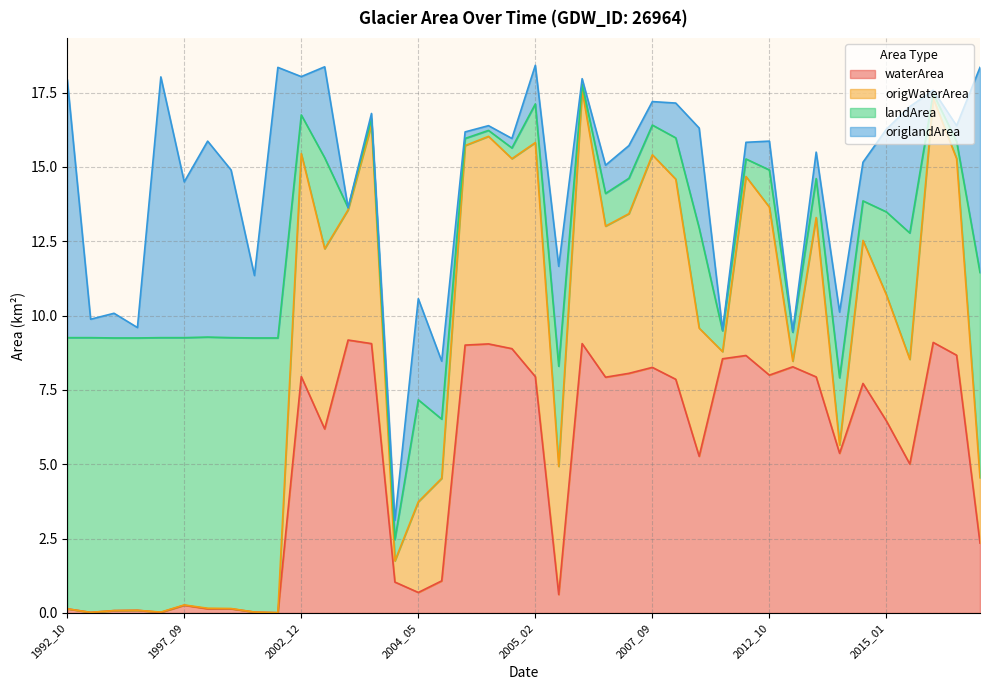

What is the total value across all series at 2005_05?

11.7